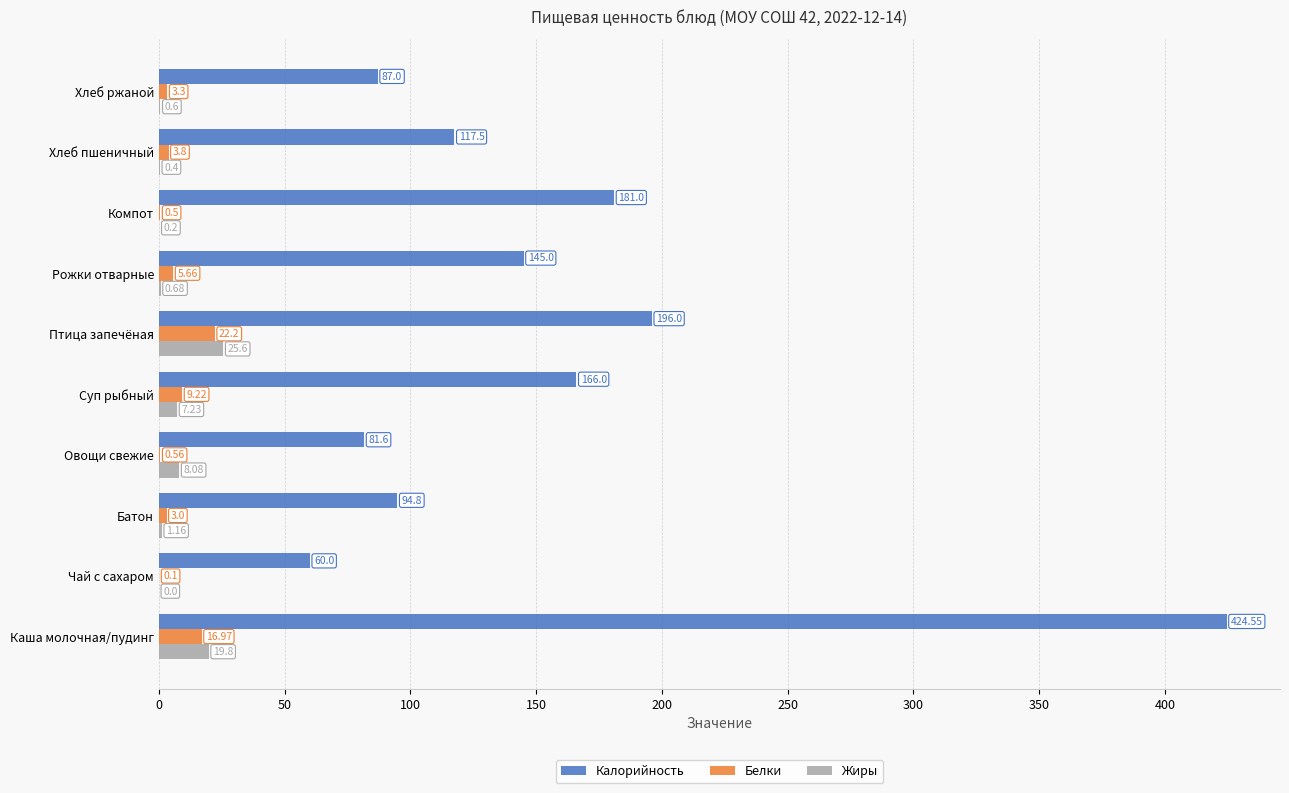

At which category is the sum across all series the highest?

Каша молочная/пудинг